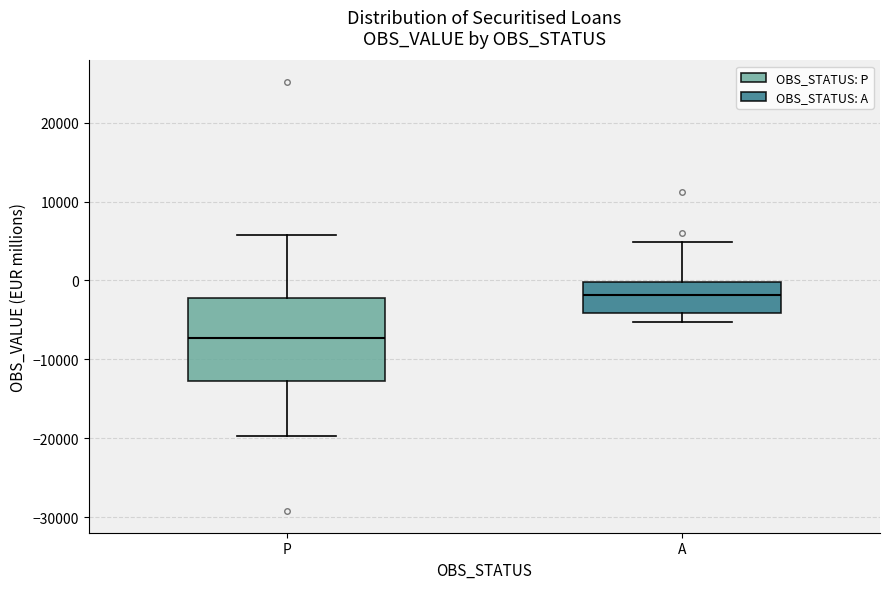

Comparing the boxes themselves (not the whiskers), which one is the tallest?

P